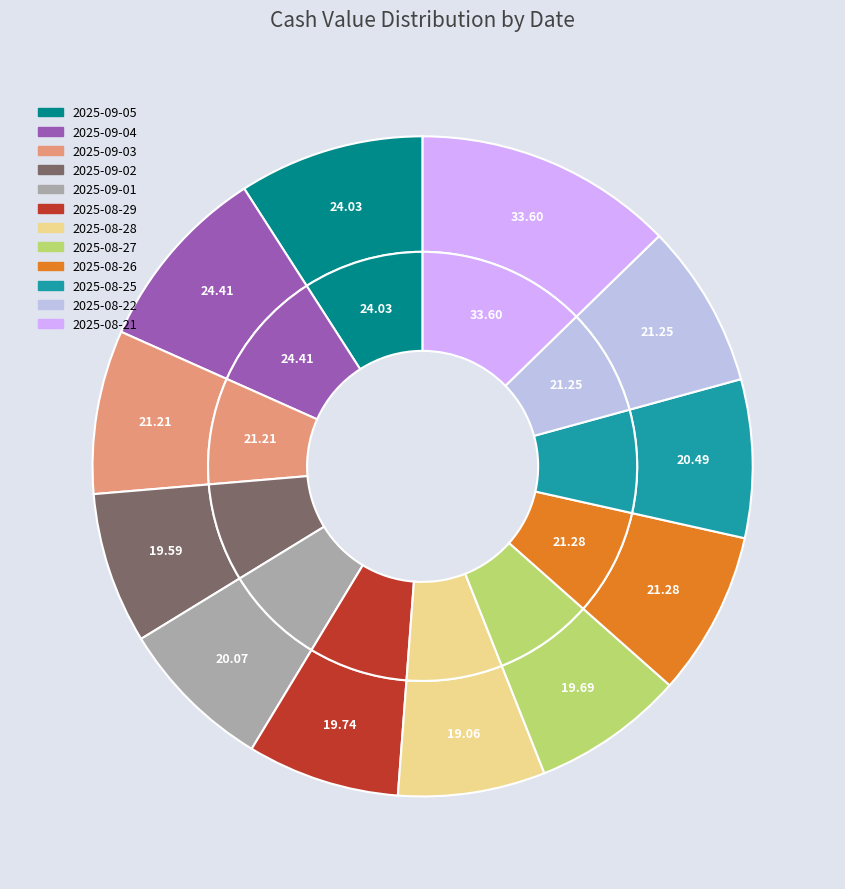

Which category has the biggest portion of the pie?

2025-08-21